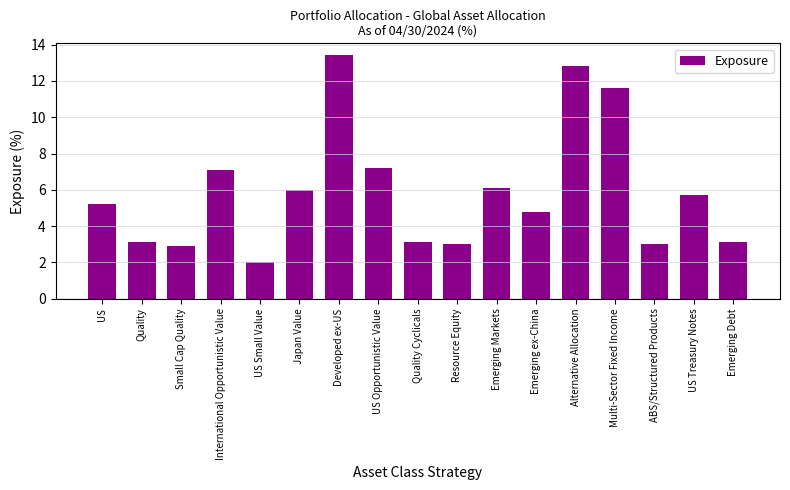

Where does the data first go above 5?

US